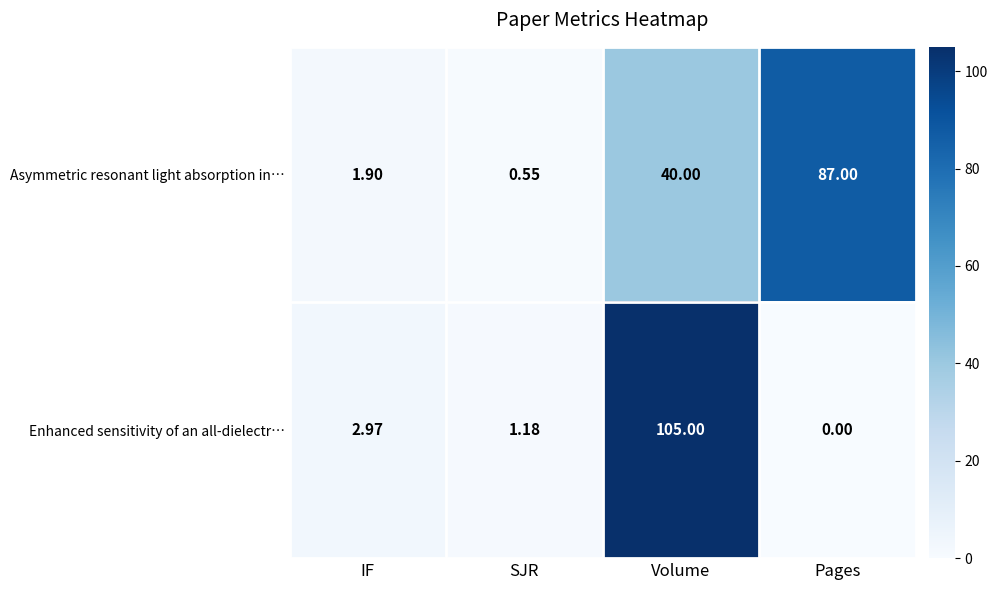

At which label is Asymmetric resonant light absorption in… closest to 43?

Volume